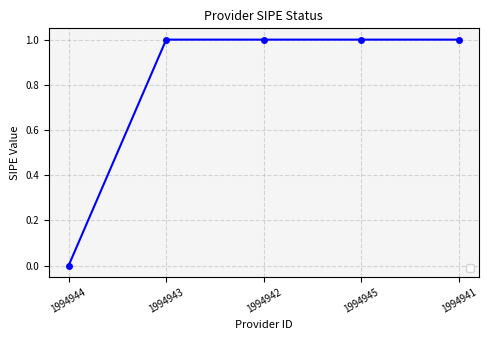

What is the label of the 2nd point from the left?

1994943